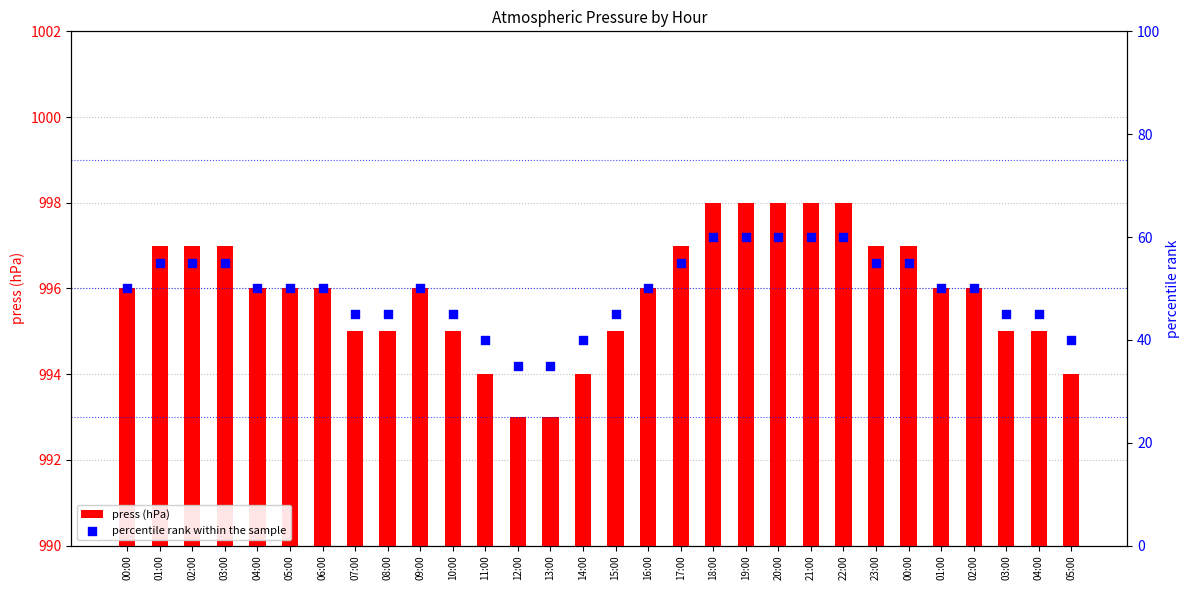

Which series contains the highest Y value?

press (hPa)